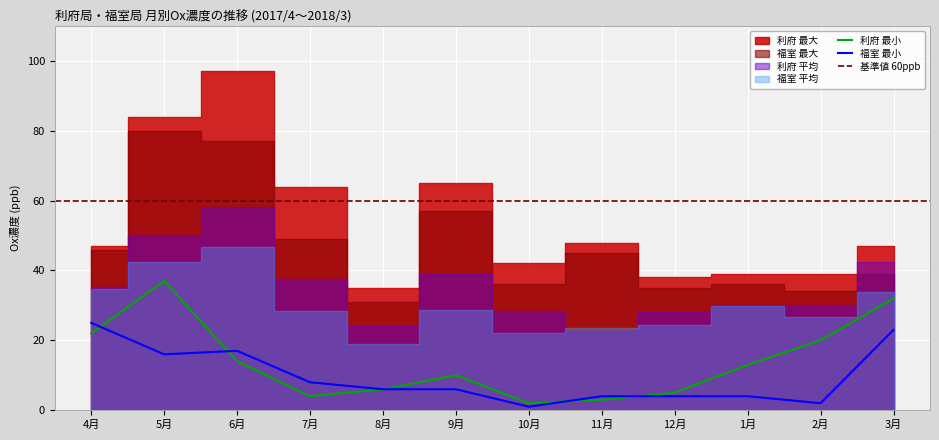

True or false: 福室 最小 and 利府 最小 cross at least once.

True